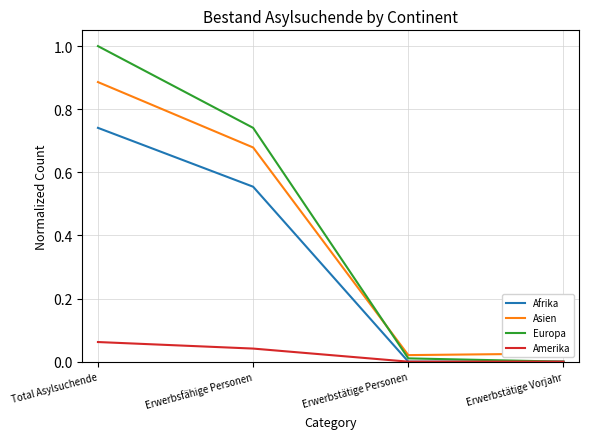

Which label corresponds to the largest value in the chart?

Total Asylsuchende